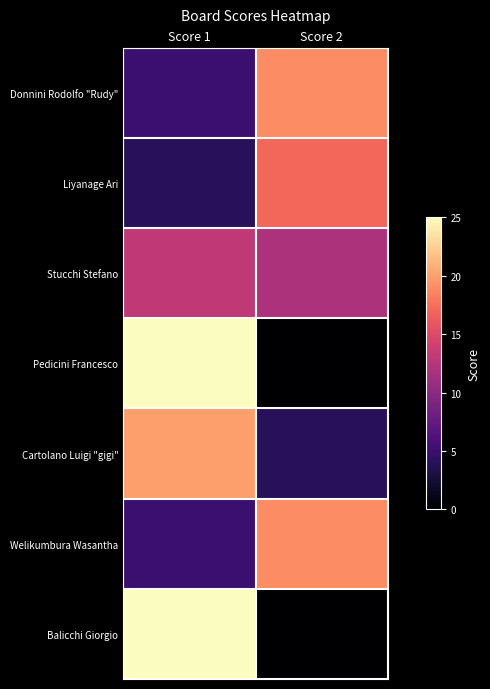

Count the number of categories in the chart.

2